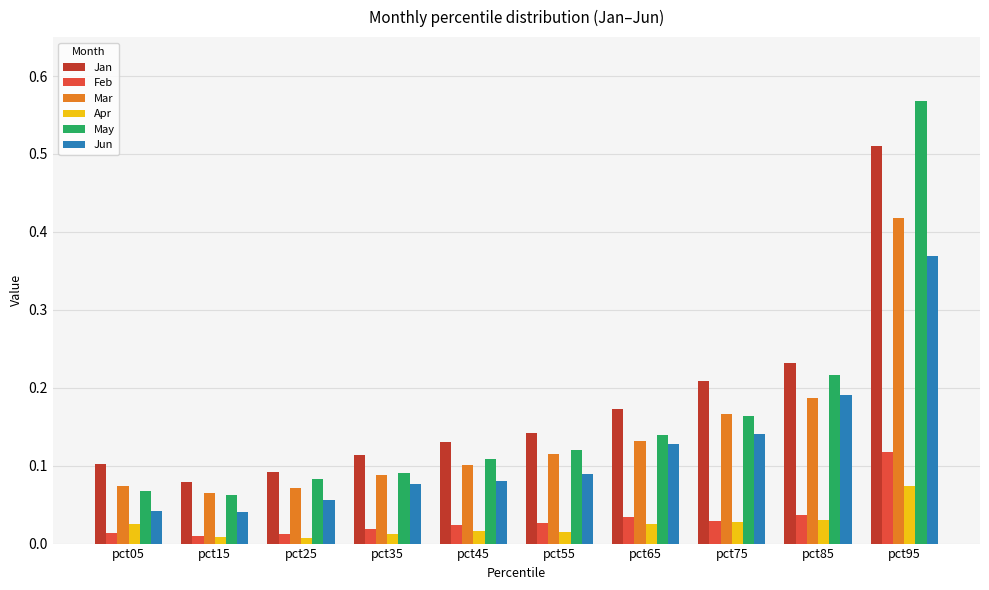

Is the value of Jan at pct95 greater than the value of Feb at pct45?

Yes